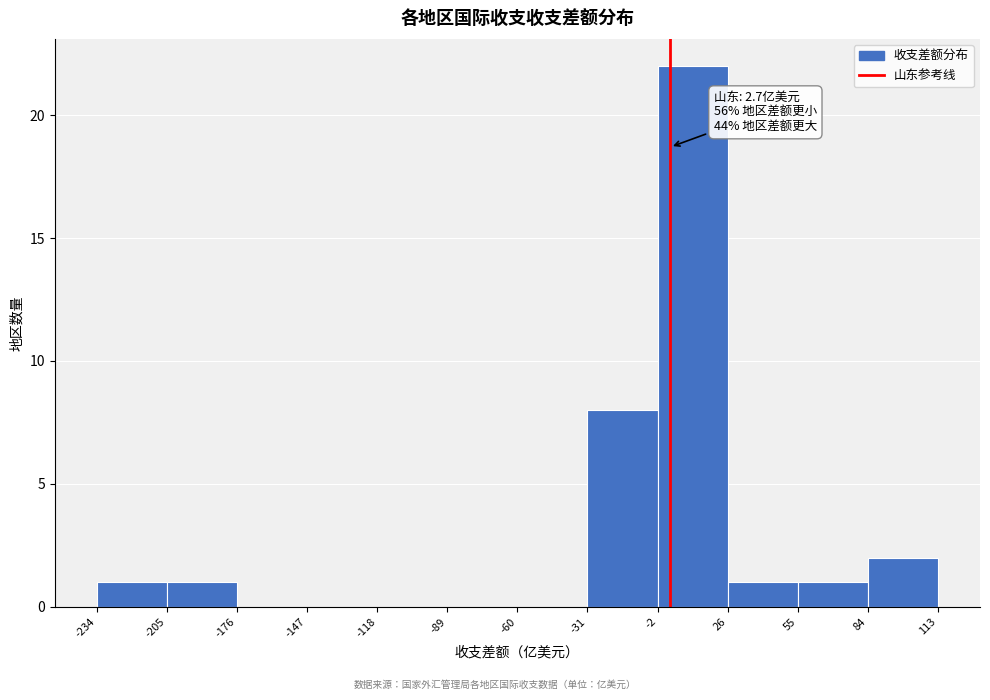

Over which range of the x-axis is the bar tallest?

-2 to 26